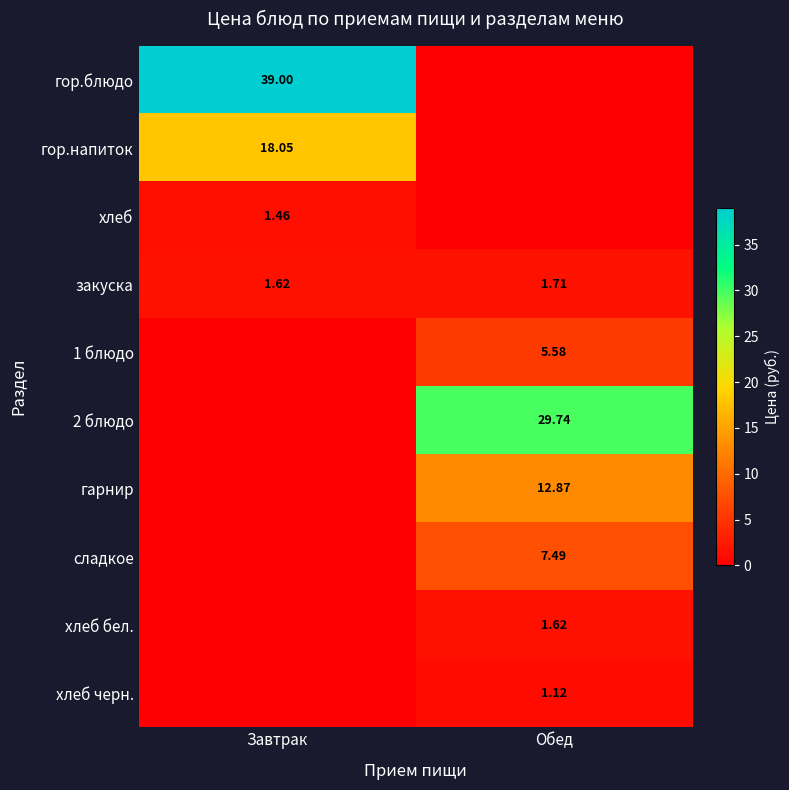

Is the value of хлеб черн. at Обед greater than the value of сладкое at Обед?

No